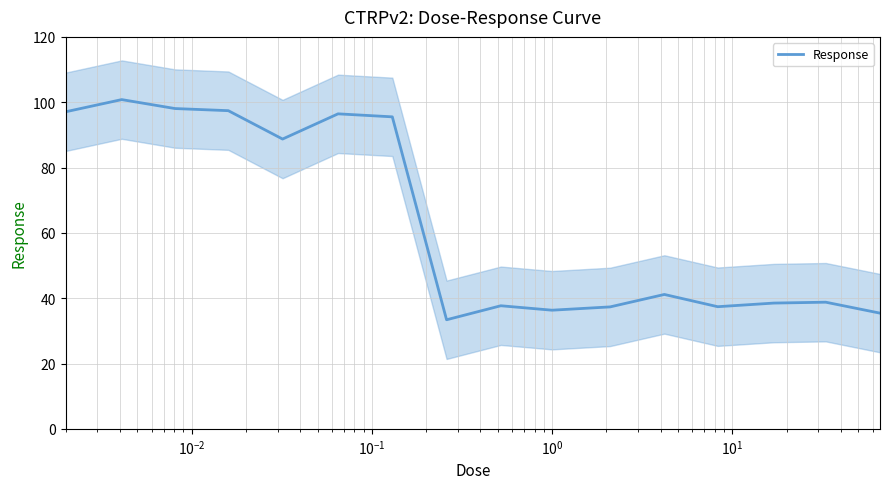

Reading right to left, transcribe all the data shown in this chart.

35.4	38.8	38.5	37.4	41.1	37.3	36.3	37.7	33.4	95.5	96.4	88.7	97.4	98.1	100.8	97.1